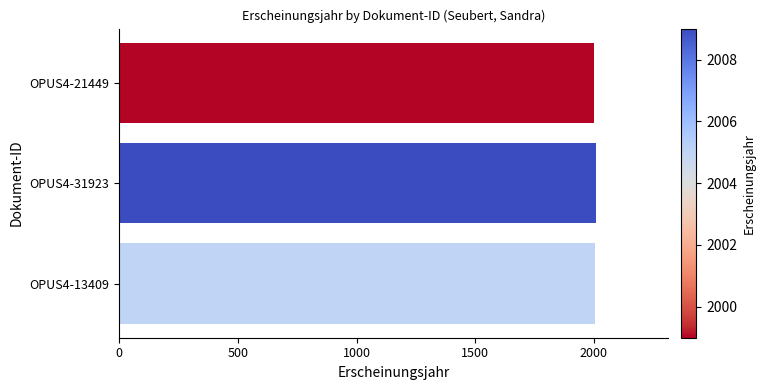

What is the minimum value shown in the chart?

1999